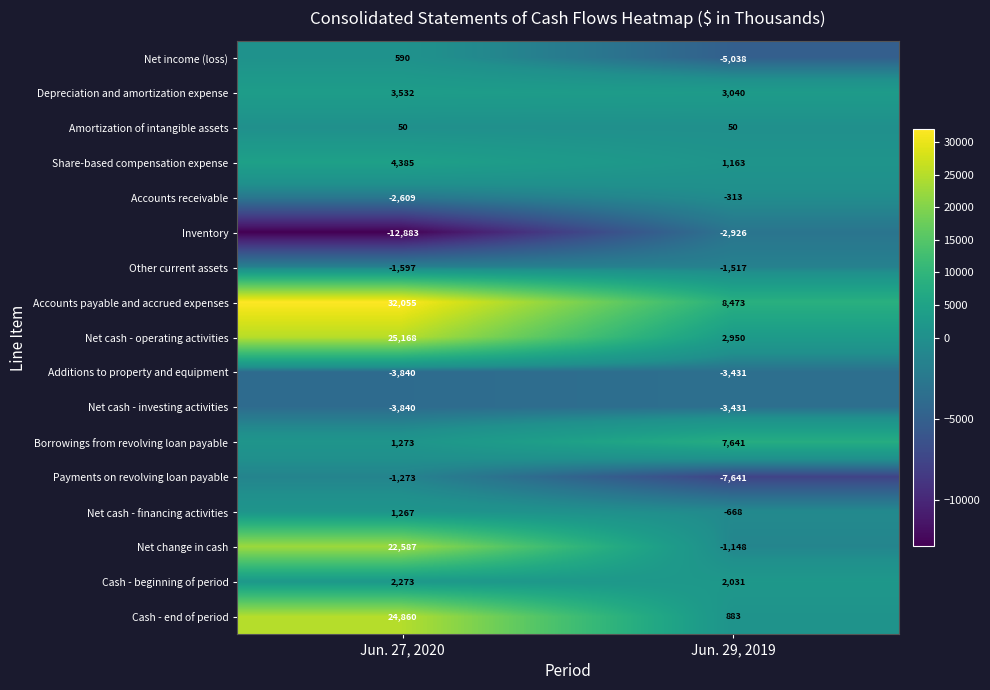

Which series changed the most between Jun. 27, 2020 and Jun. 29, 2019?

Cash - end of period